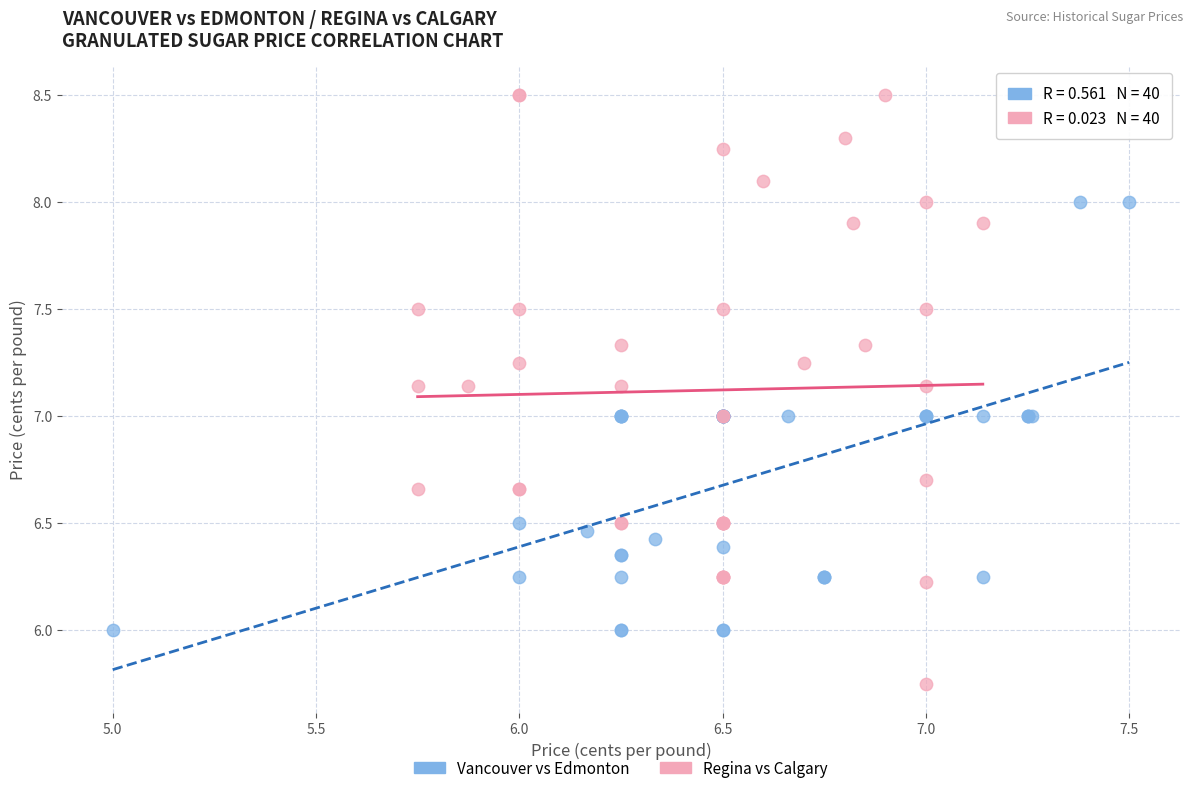

Which series reaches the minimum Y coordinate?

Regina vs Calgary